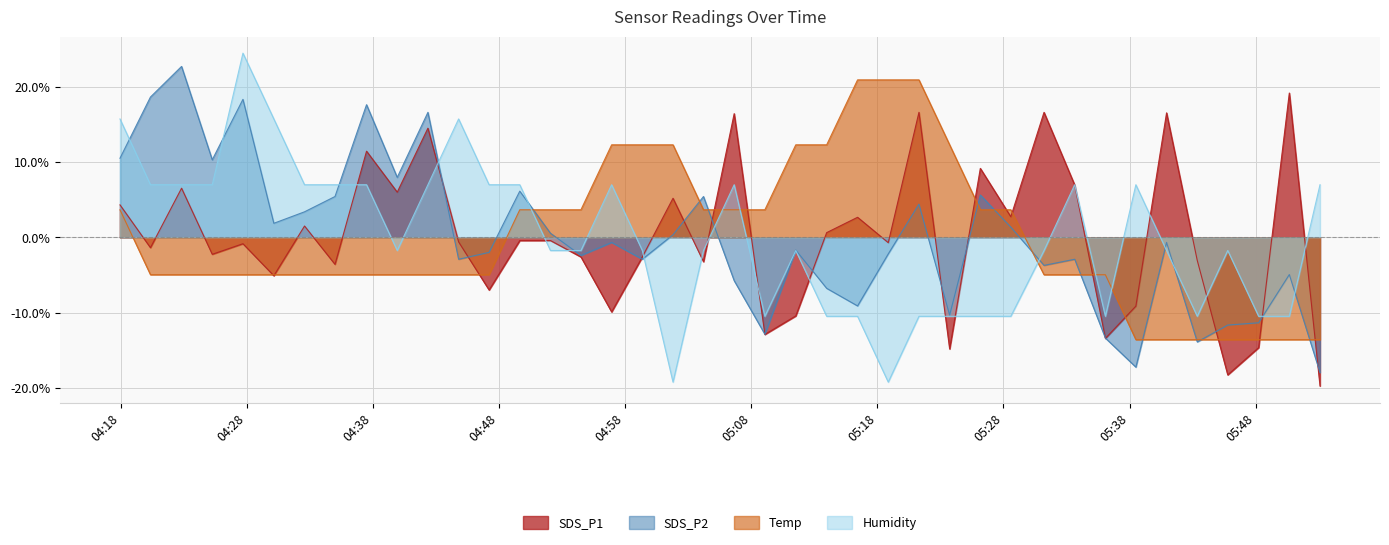

How many times do Humidity and Temp cross each other?

6